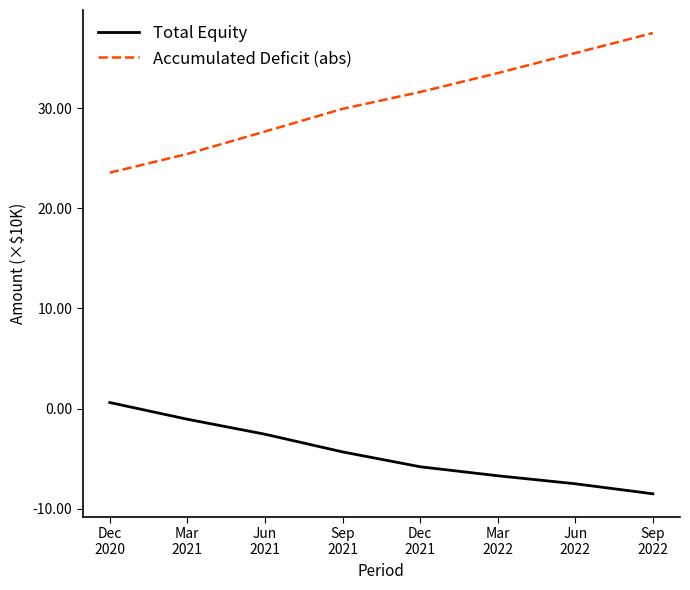

Rank the series at Sep
2021 from highest to lowest value.

Accumulated Deficit (abs), Total Equity